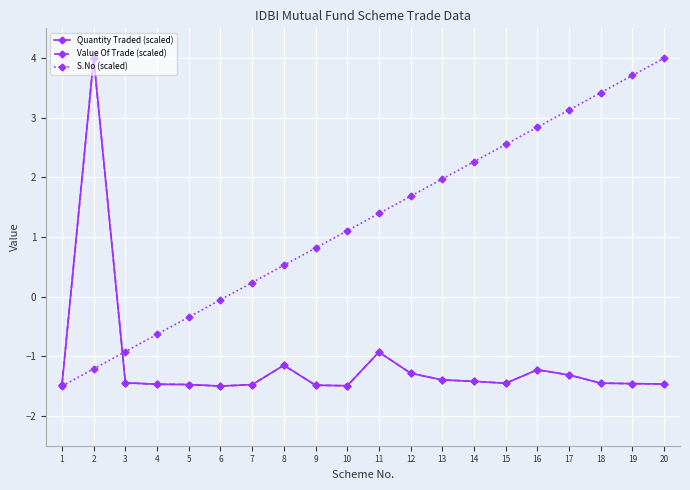

Which label corresponds to the largest value in the chart?

2